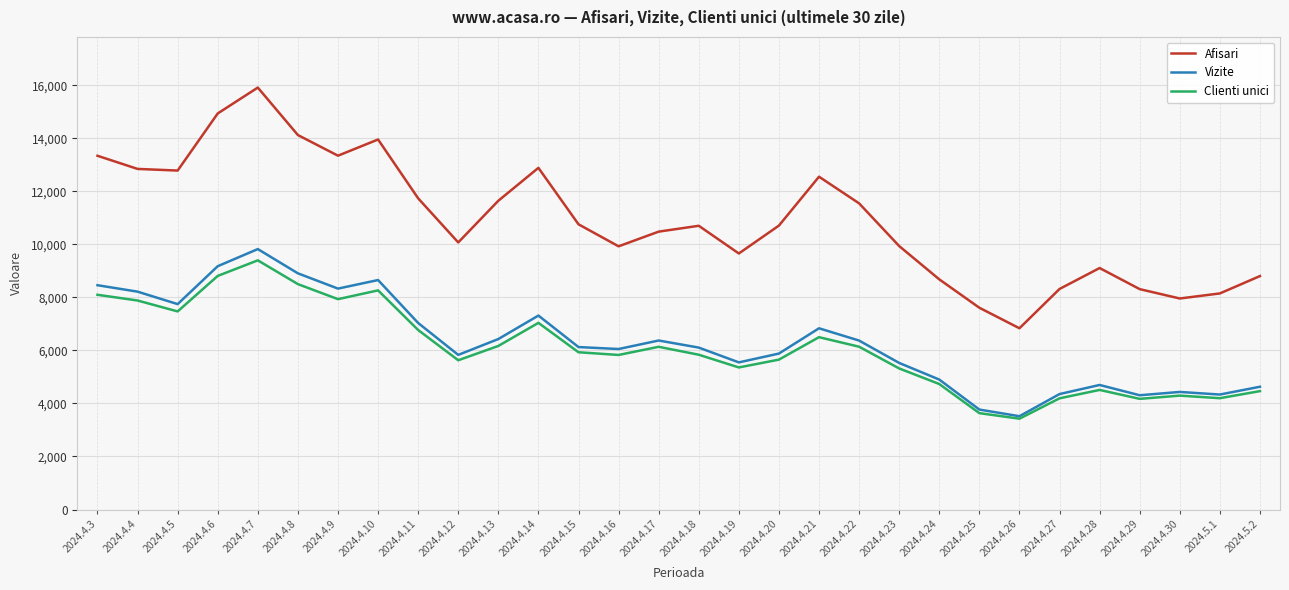

Does the chart display data point markers on the line(s)?

No